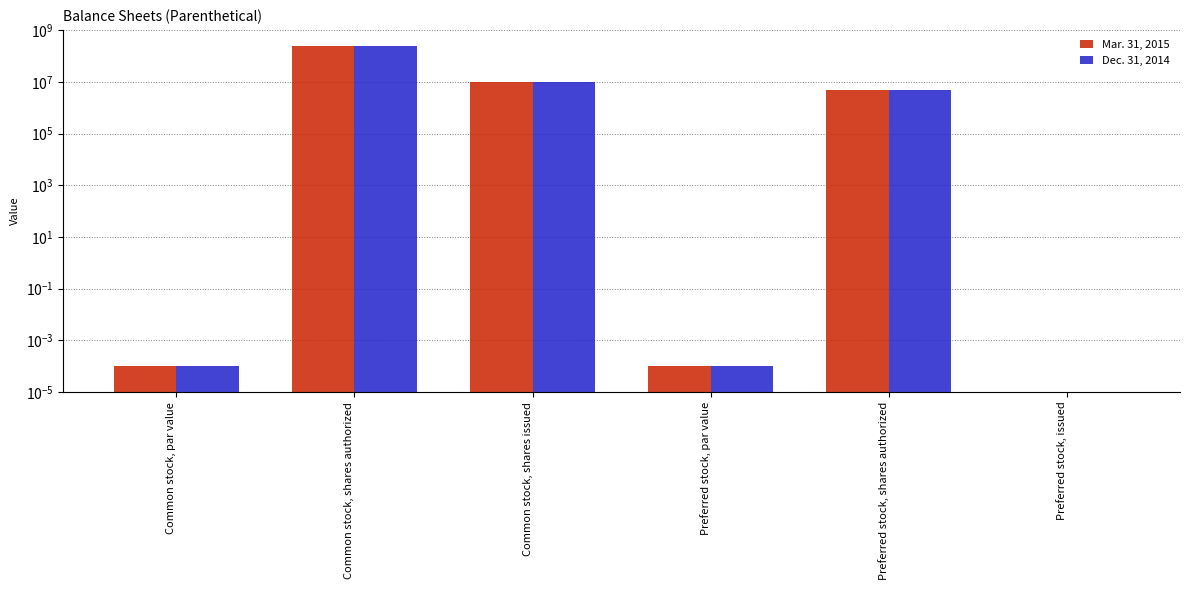

At Preferred stock, par value, list the series in order from smallest to largest.

Mar. 31, 2015, Dec. 31, 2014